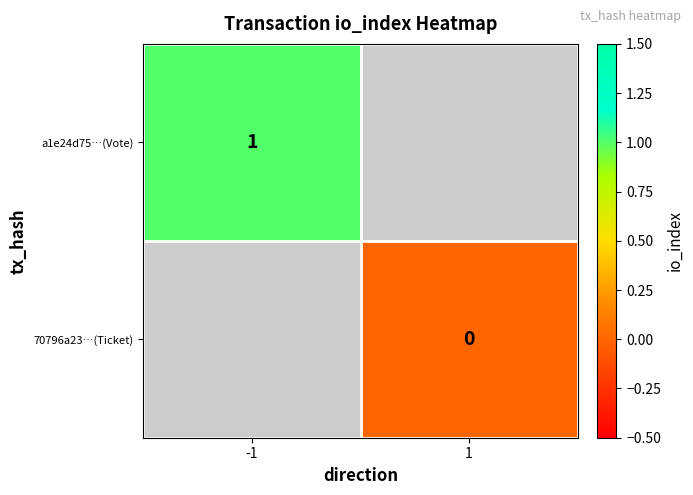

The a1e24d75…(Vote) series shows 1 at -1. True or false?

True